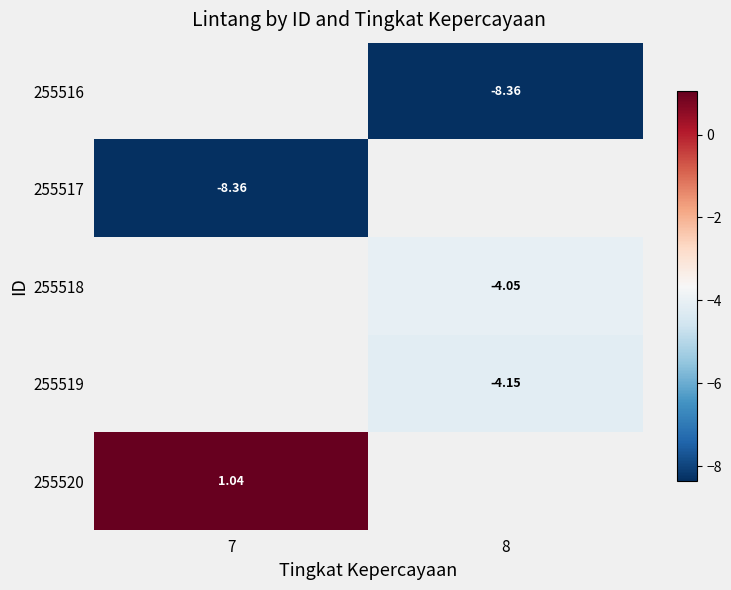

How many data points in 255516 are less than -8?

1